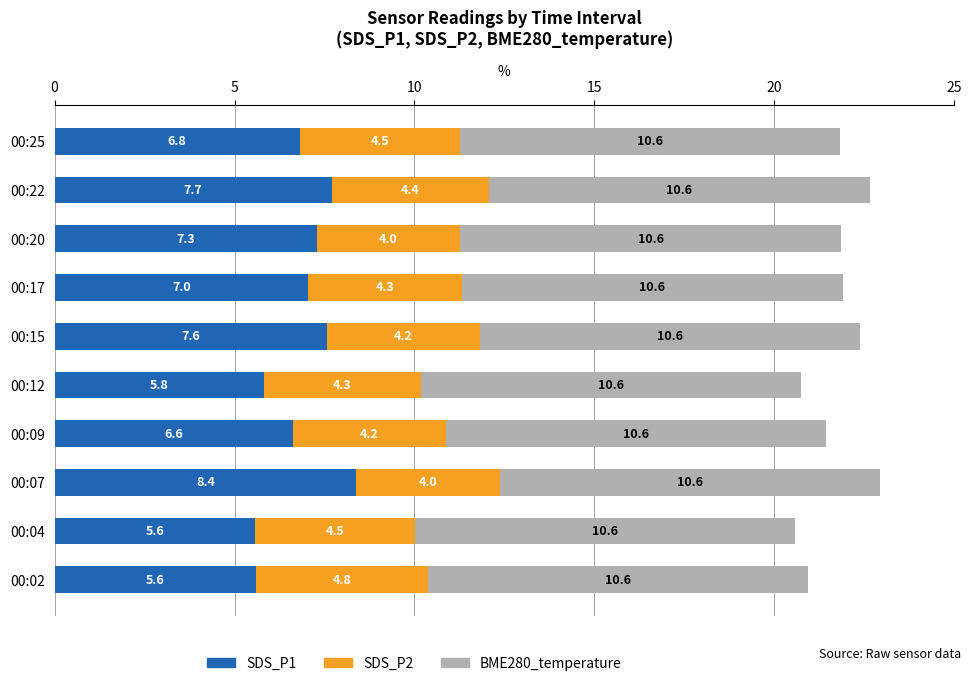

Is it true that SDS_P1 equals 5.6 at 00:02?

True